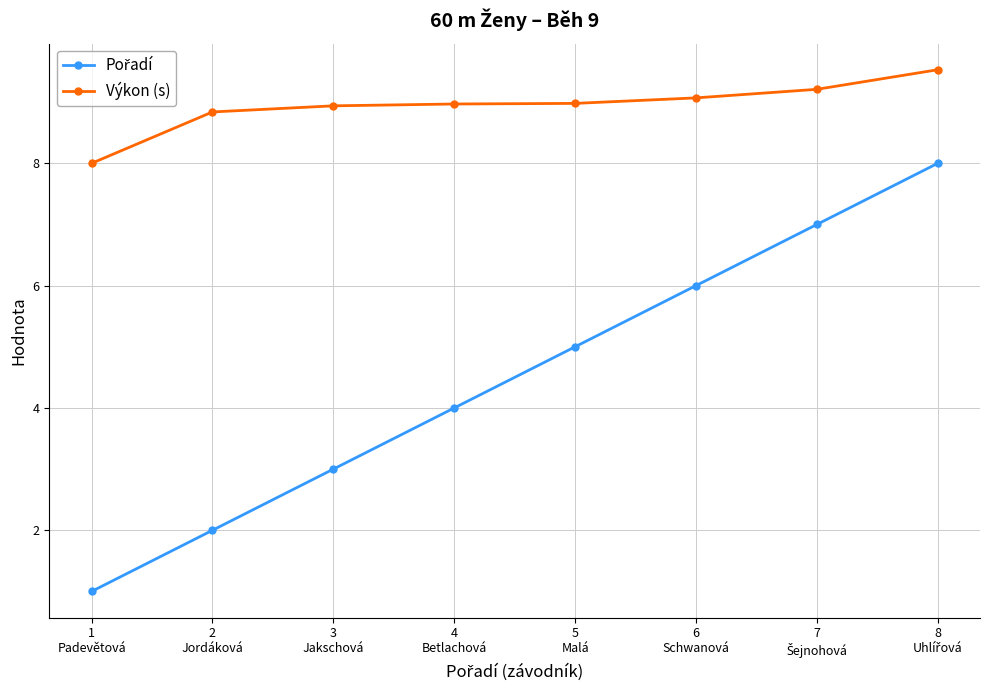

What is the difference between the maximum and minimum values in the Výkon (s) series?

1.5